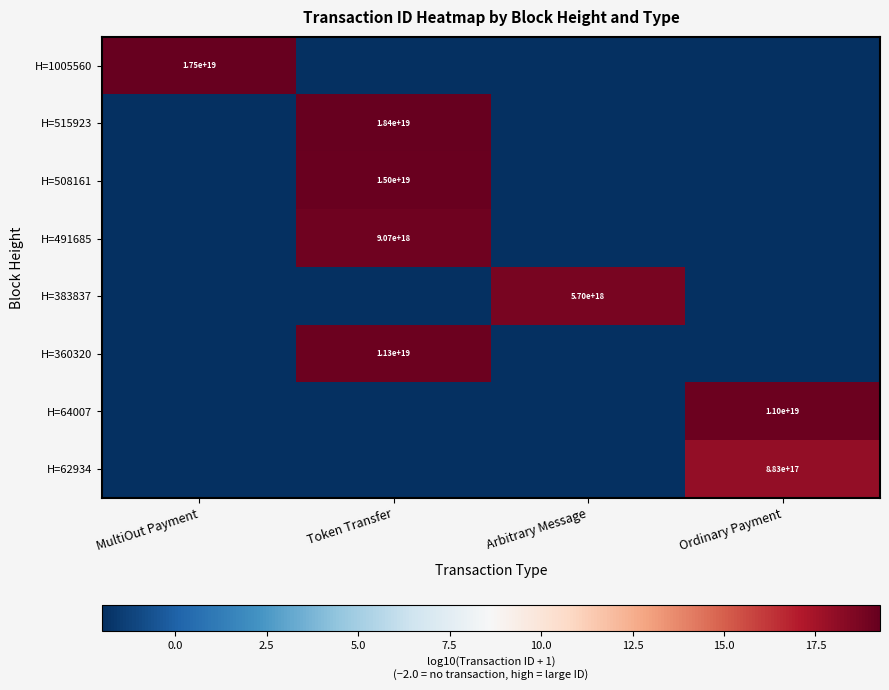

Is the value of H=64007 at MultiOut Payment greater than the value of H=491685 at Ordinary Payment?

No